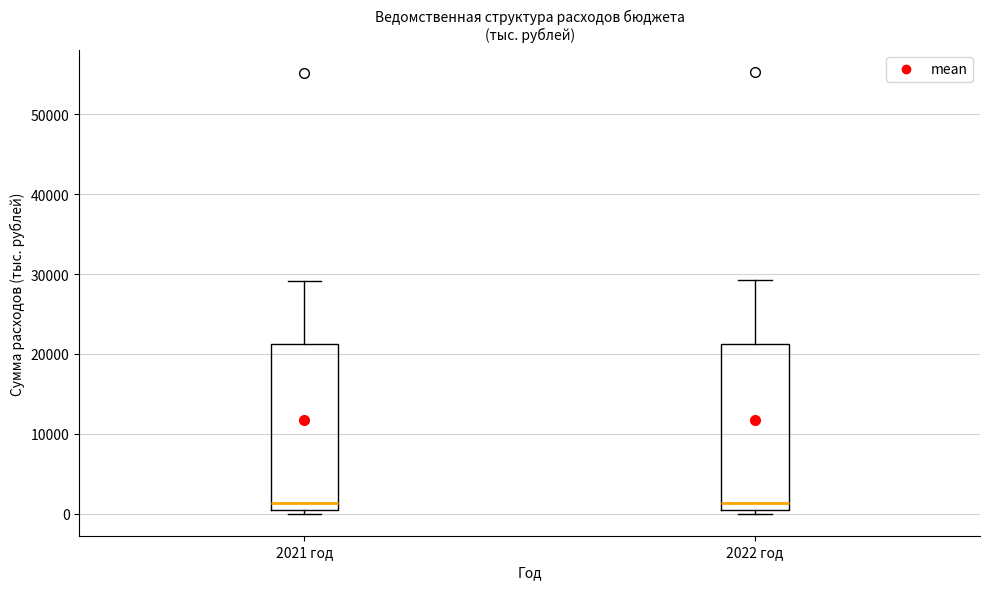

Reading left to right, read every box against the y-axis: the position of its median line, the range the box covers, and the ends of its whiskers. The values are not printed on the chart, so give them approximately, as read against the axis.

2021 год: median 1000, box 0 to 21000, whiskers 0 (just below the box's lower edge) to 29000
2022 год: median 1000, box 0 to 21000, whiskers 0 (just below the box's lower edge) to 29000